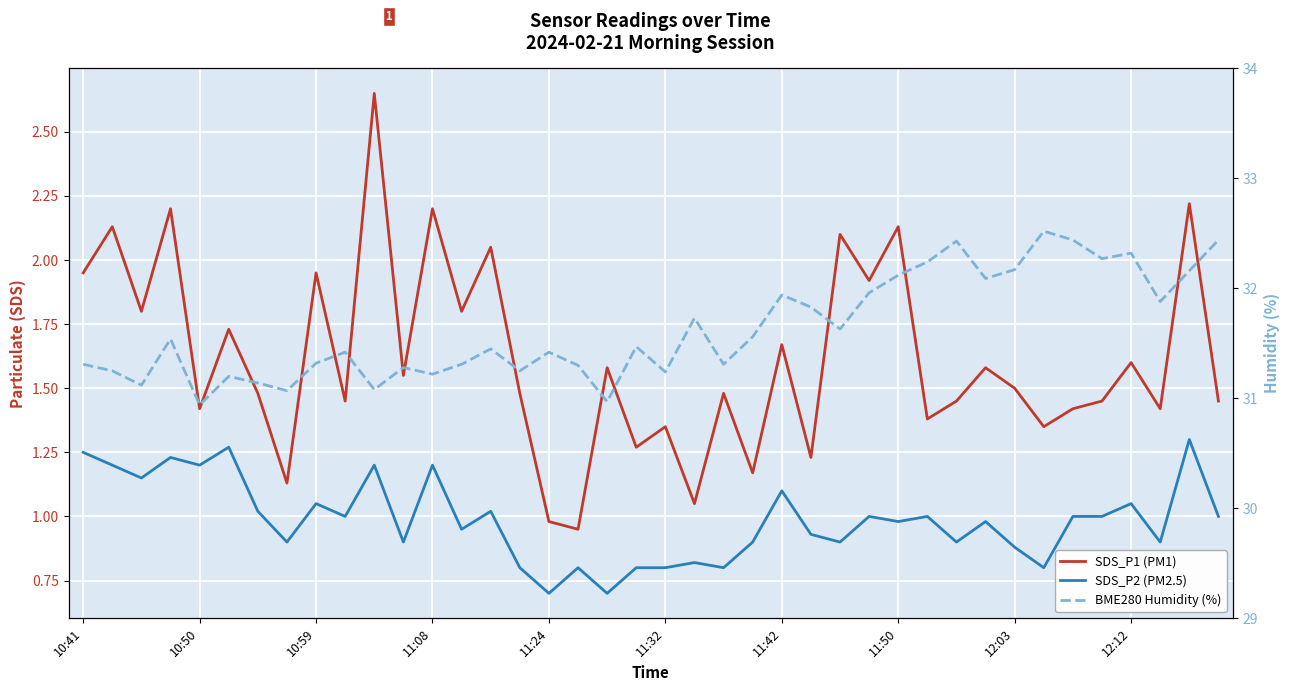

Is it true that SDS_P1 (PM1) equals 1.8 at 13?

True